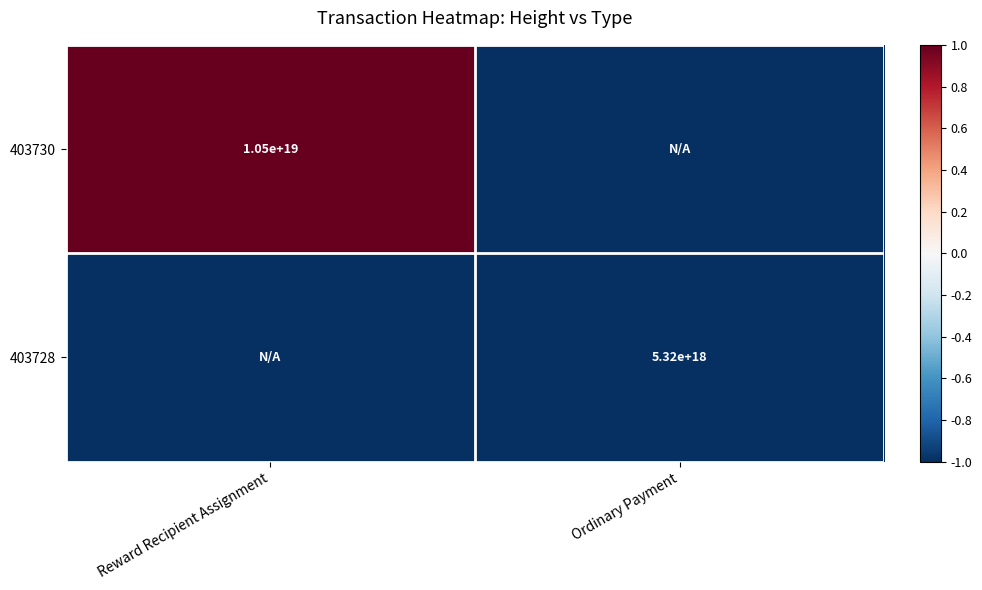

At how many categories does at least one series exceed 0?

1